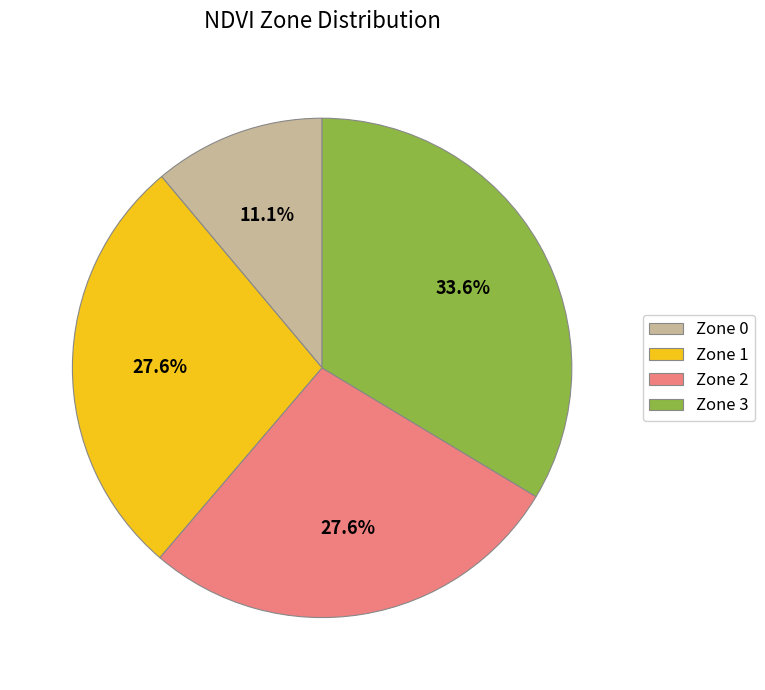

True or false: Zone 0 accounts for 11% of the total.

True